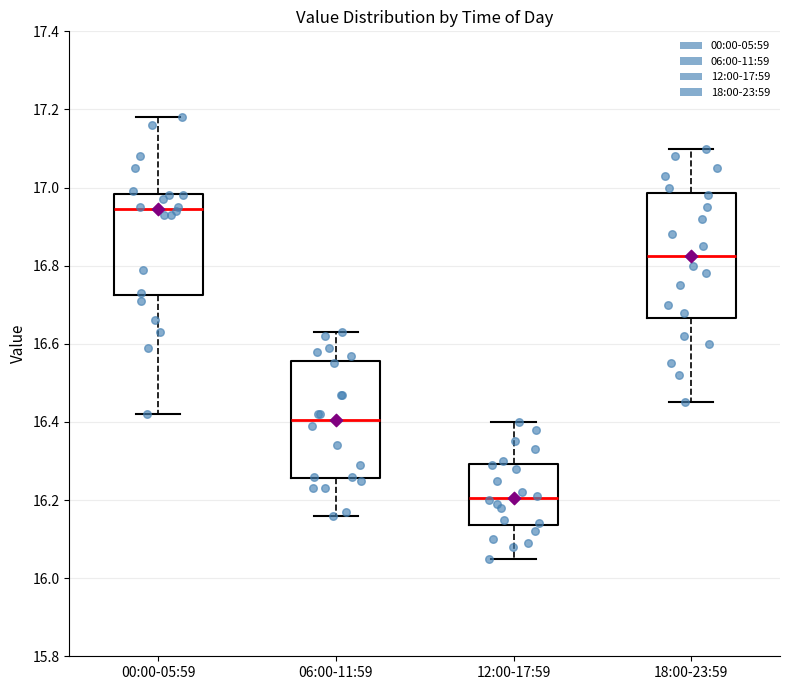

Which box is the tallest, from its lower edge to its upper edge?

18:00-23:59